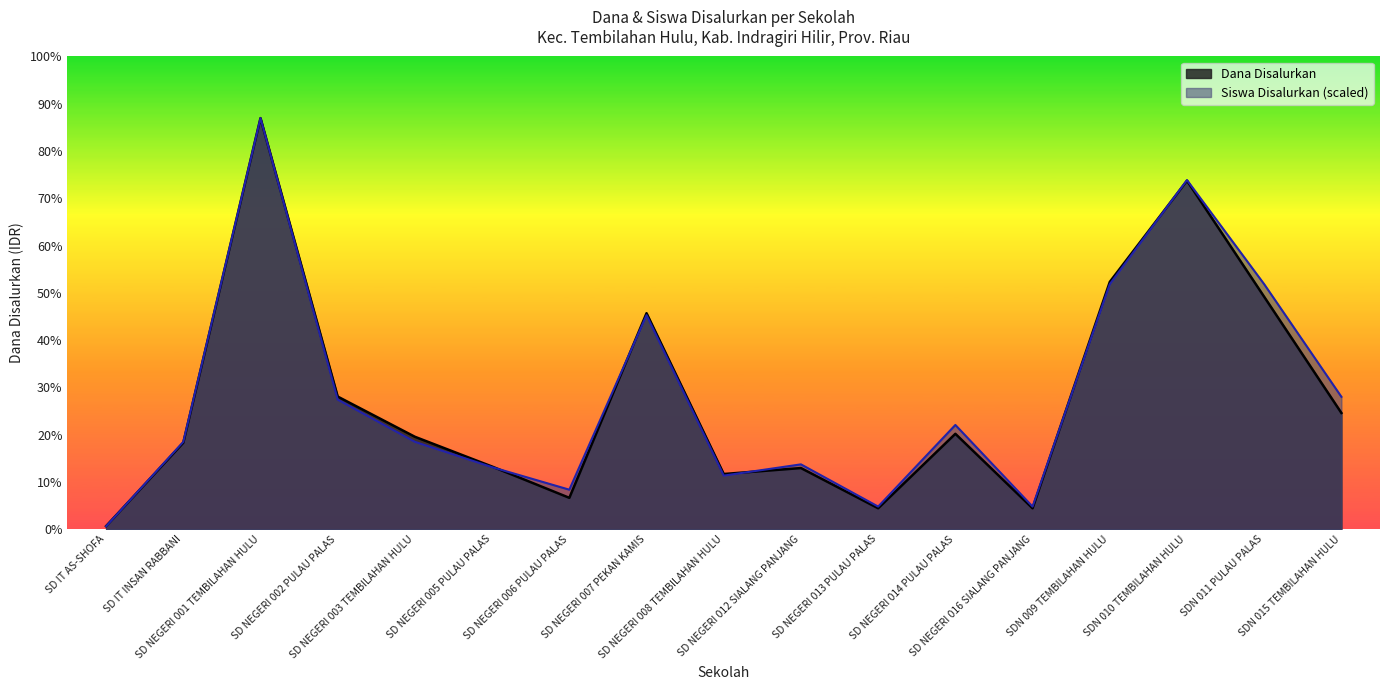

What is the label of the 4th point from the right?

SDN 009 TEMBILAHAN HULU